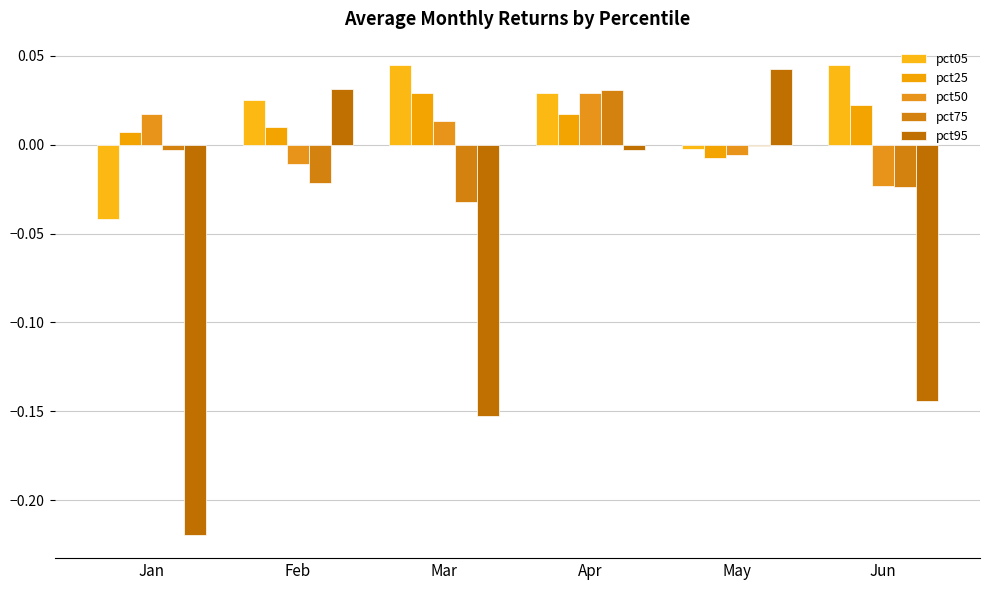

Which series has the largest range (max minus min)?

pct95